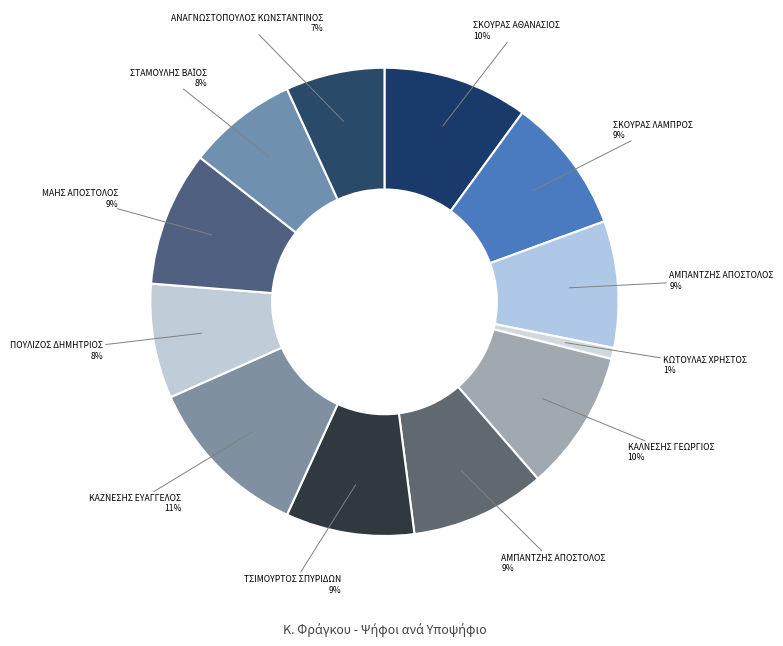

Count the number of slices in the pie.

12